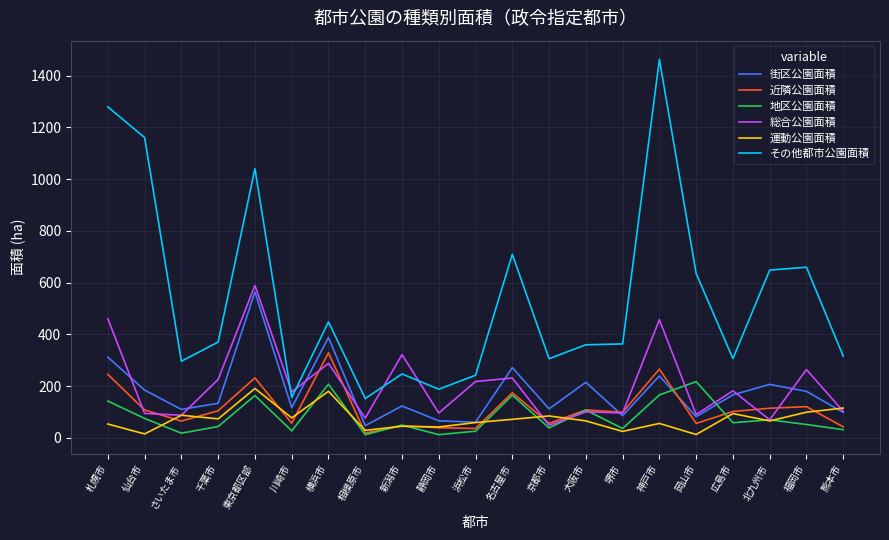

Read the 運動公園面積 value at 札幌市.

53.6